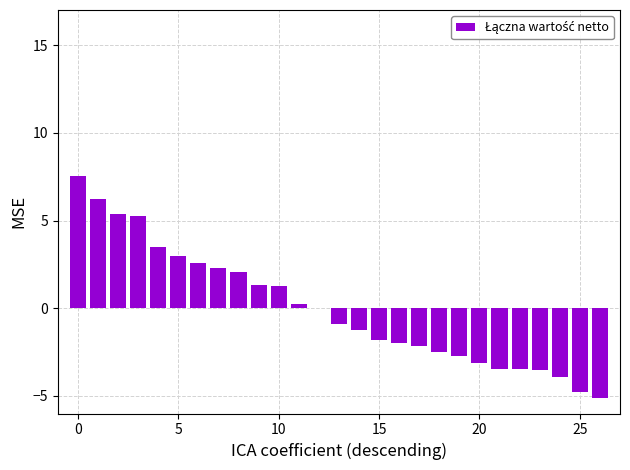

What is the greatest value displayed?

7.5